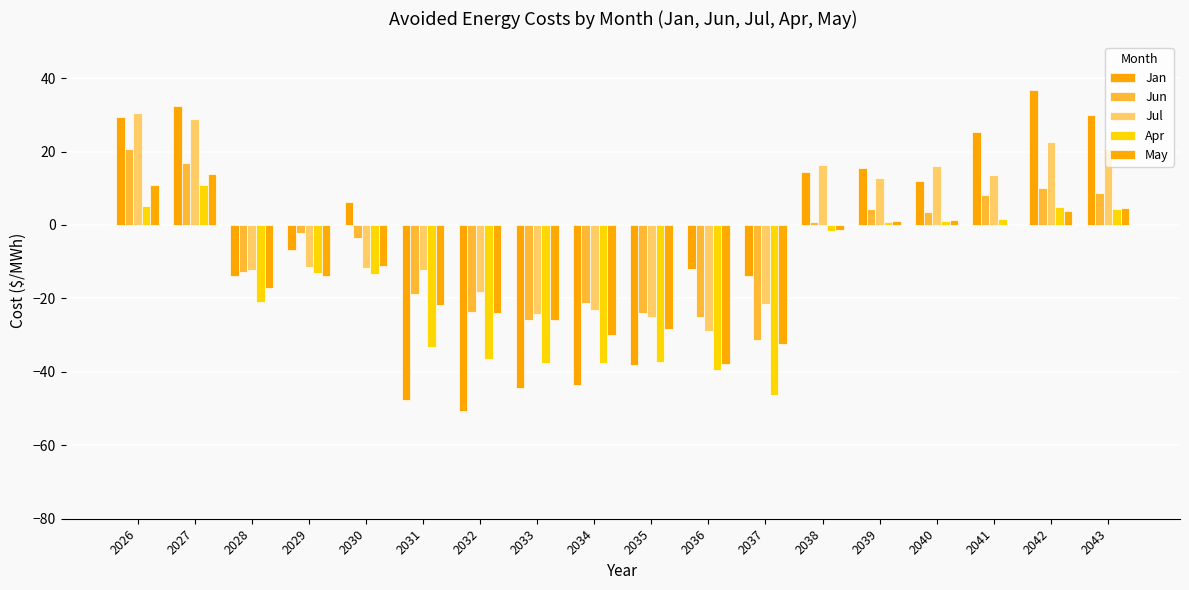

What is the sum of all May values?

-208.9